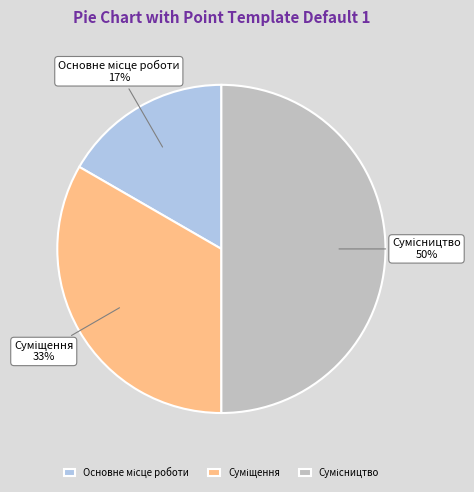

To the nearest percent, what is the difference between the largest and smallest slice percentages?

33%